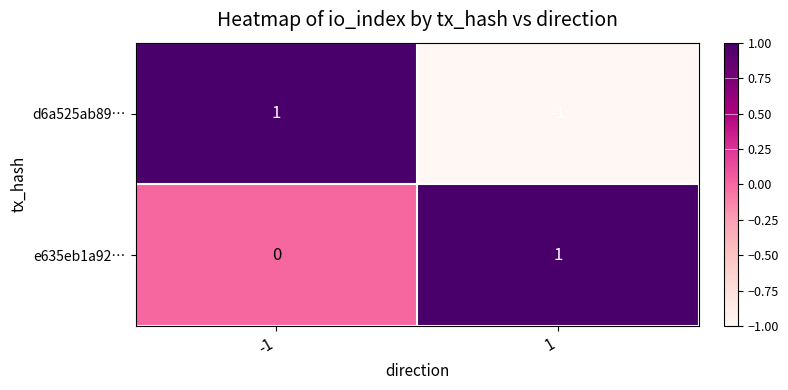

At how many categories does at least one series exceed 0?

2